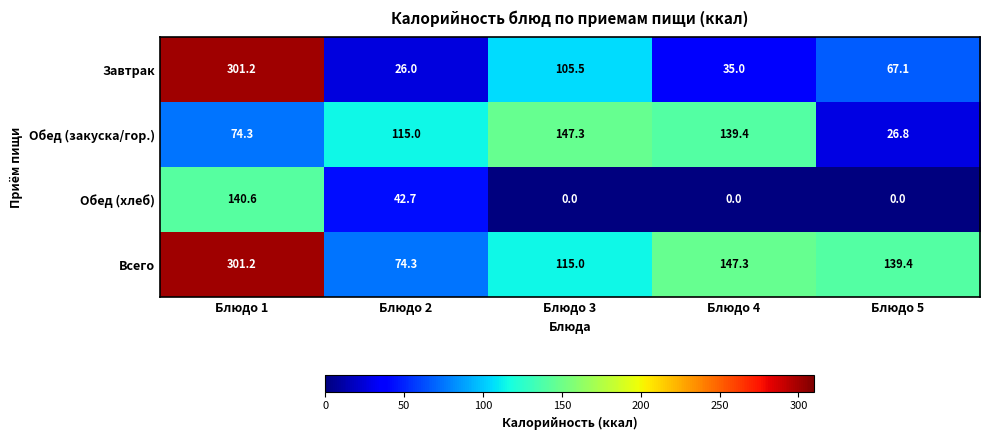

Read the Всего value at Блюдо 3.

115.0